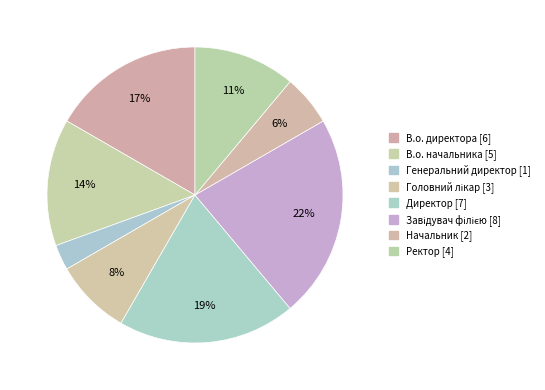

How many segments does this pie chart have?

8